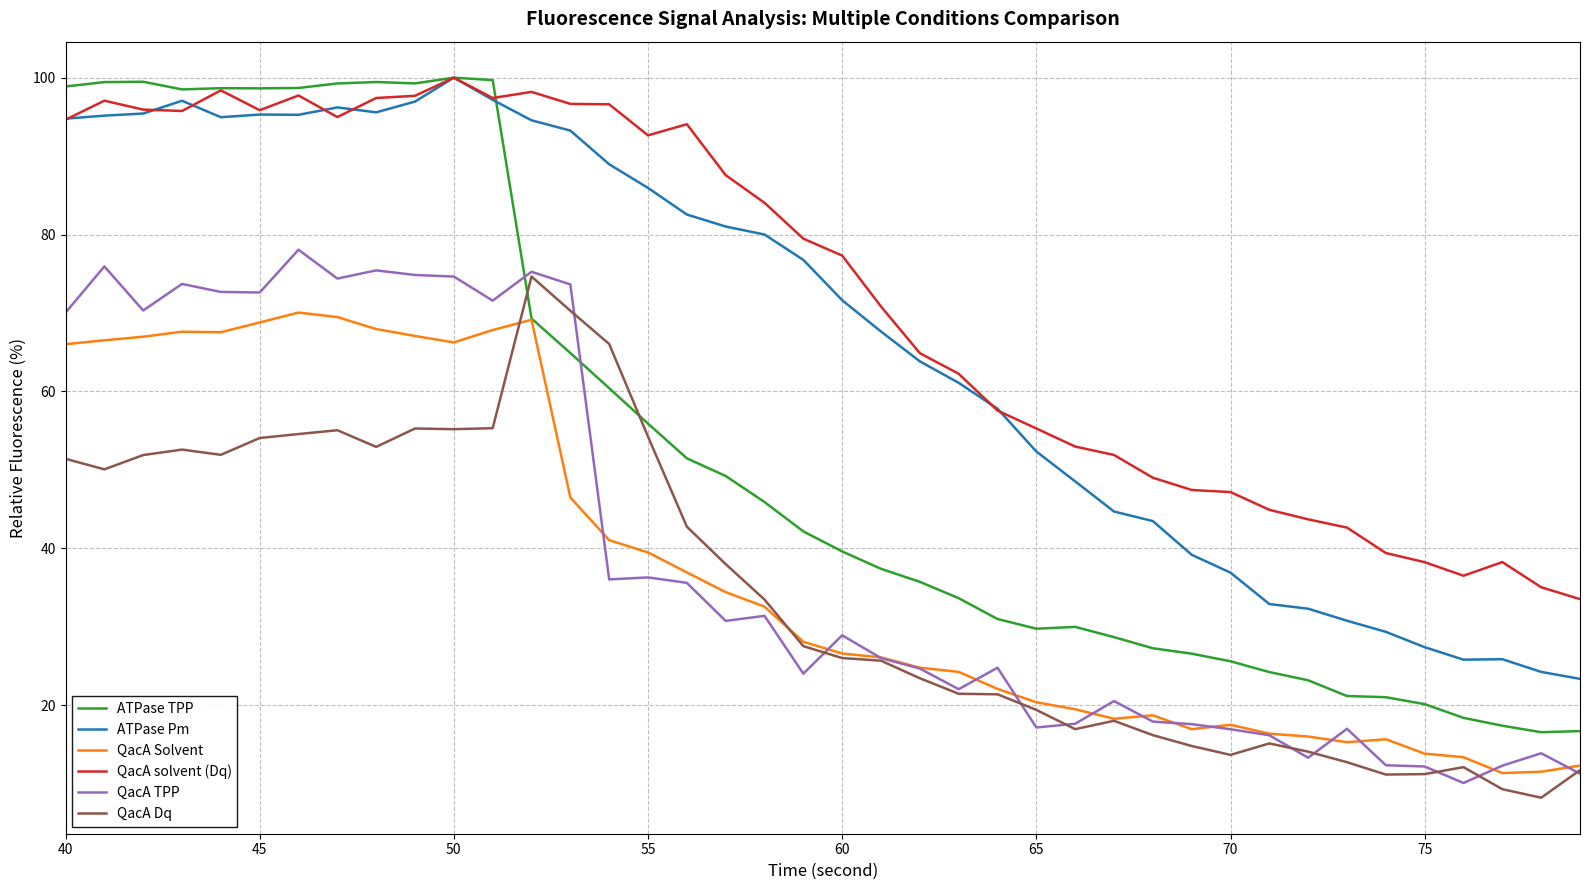

True or false: QacA Dq and ATPase Pm cross at least once.

False